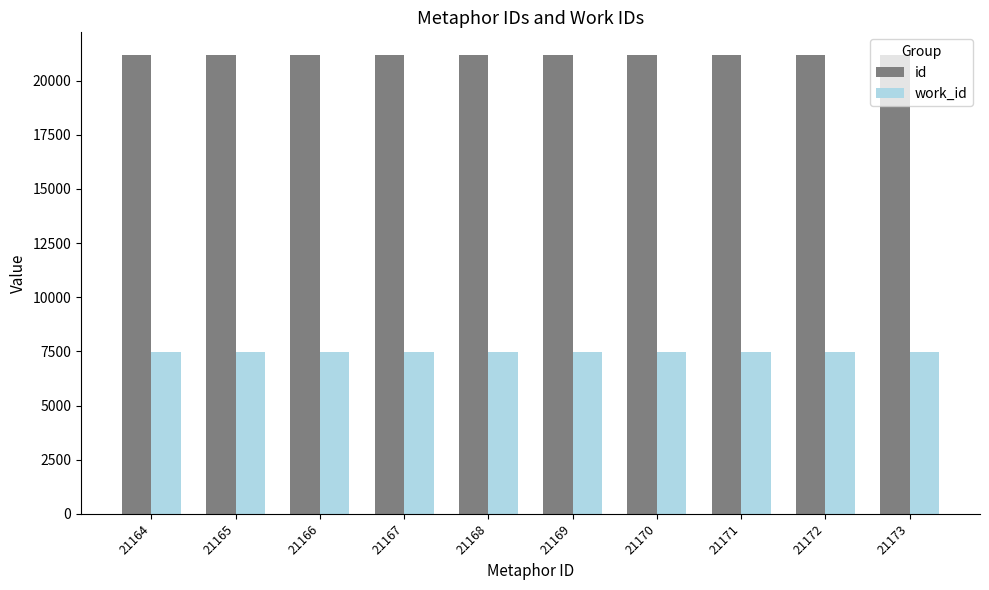

List the series in order of their overall mean, highest first.

id, work_id